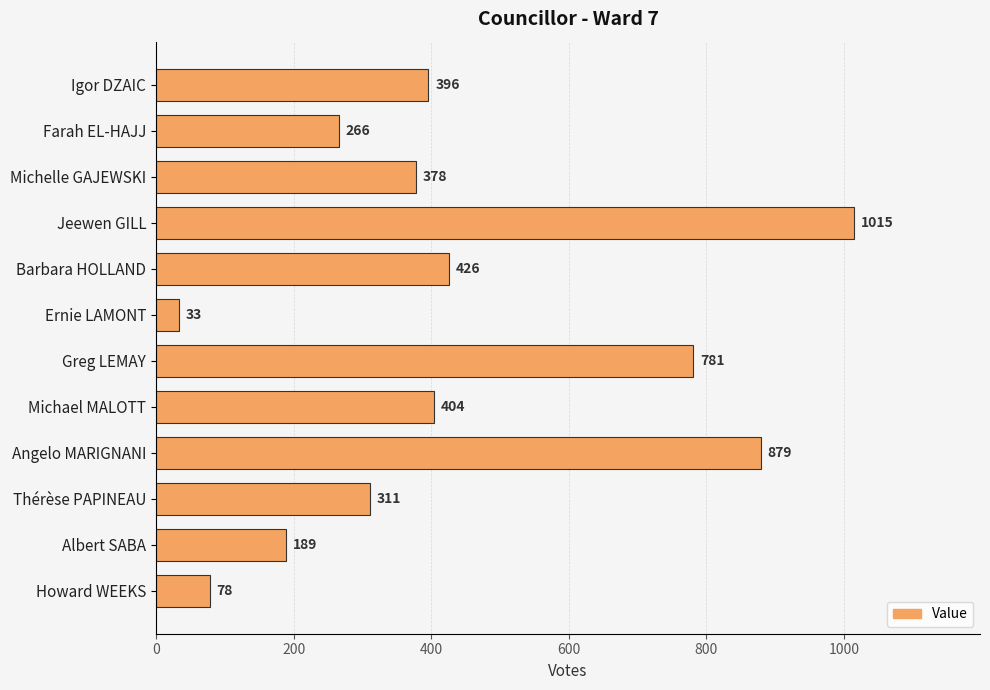

Where is the data nearest to the value 524?

Barbara HOLLAND